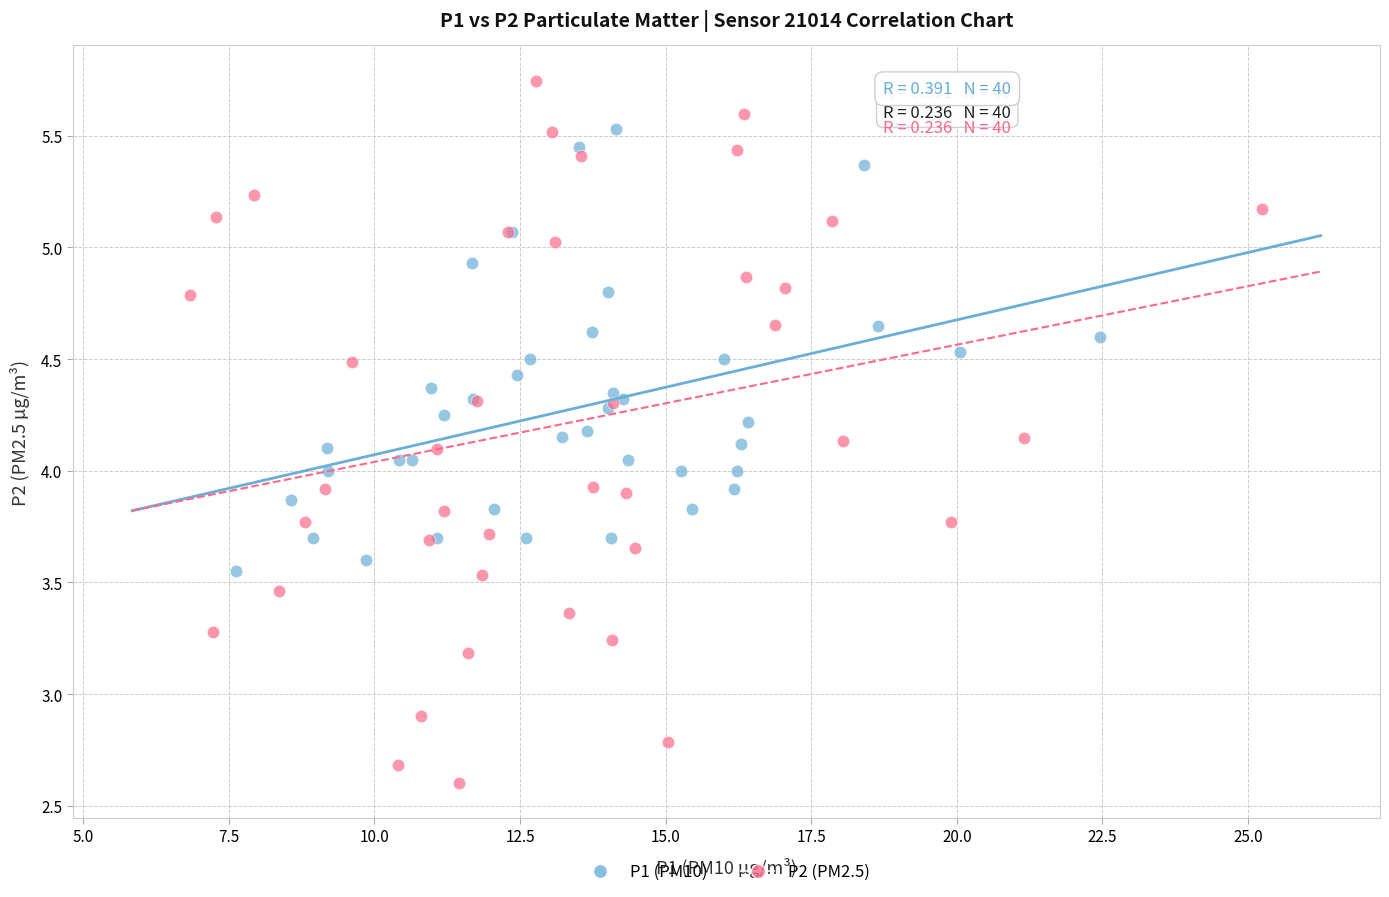

Which series has the largest Y range (max minus min)?

P2 (PM2.5)